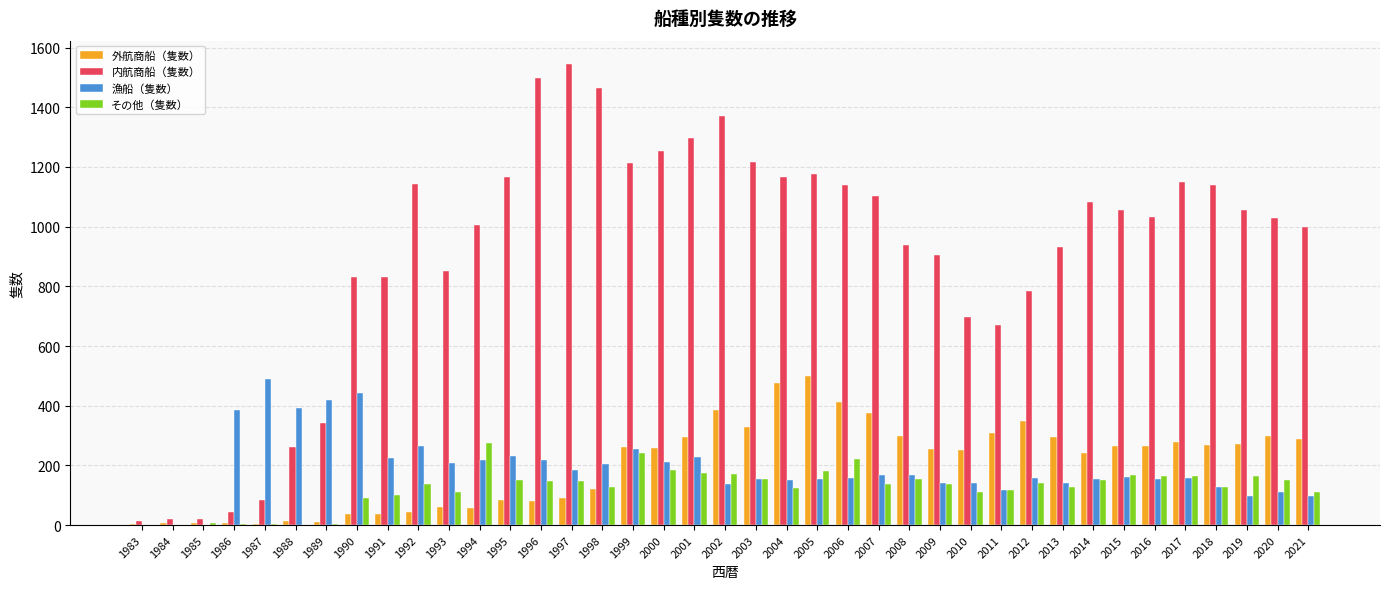

The 内航商船（隻数） series shows 659 at 2007. True or false?

False